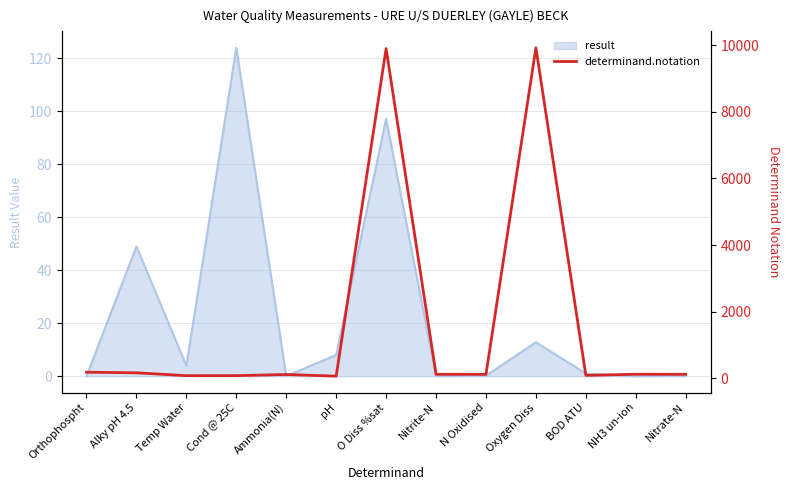

Reading left to right, list all the values displayed in this chart.

180	162	76	77	111	61	9901	118	116	9924	85	119	117